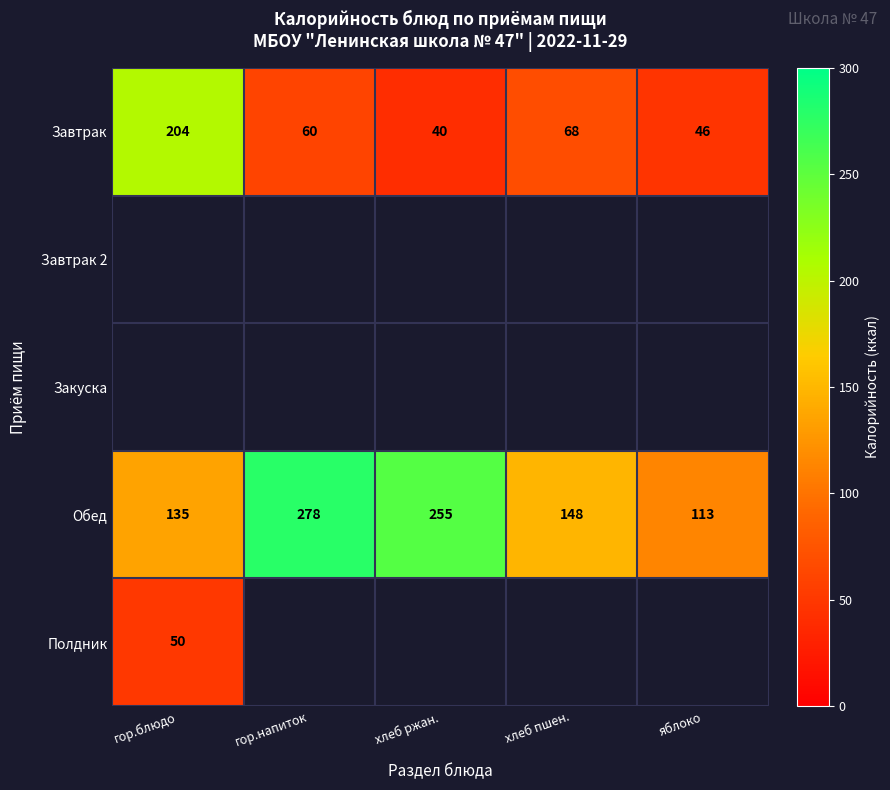

At which label does Завтрак reach its minimum?

хлеб ржан.